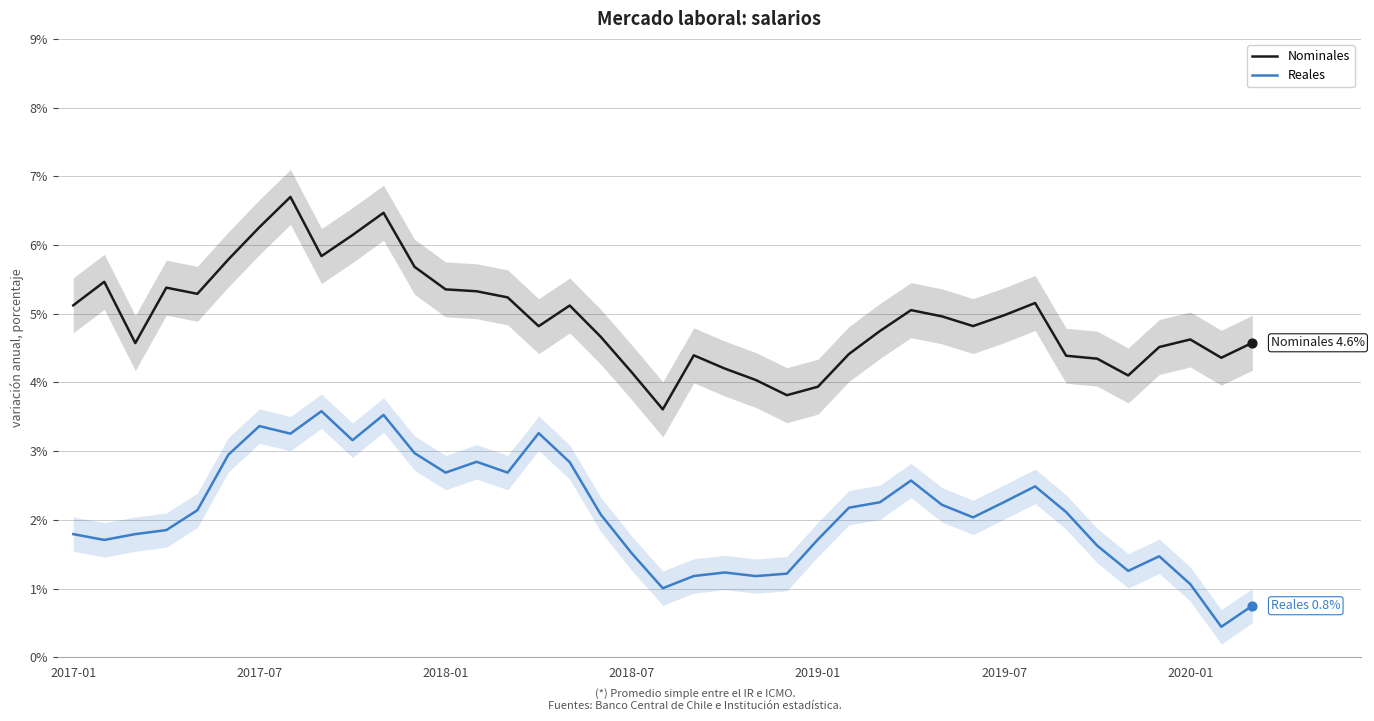

True or false: Reales and Nominales intersect in this chart.

False